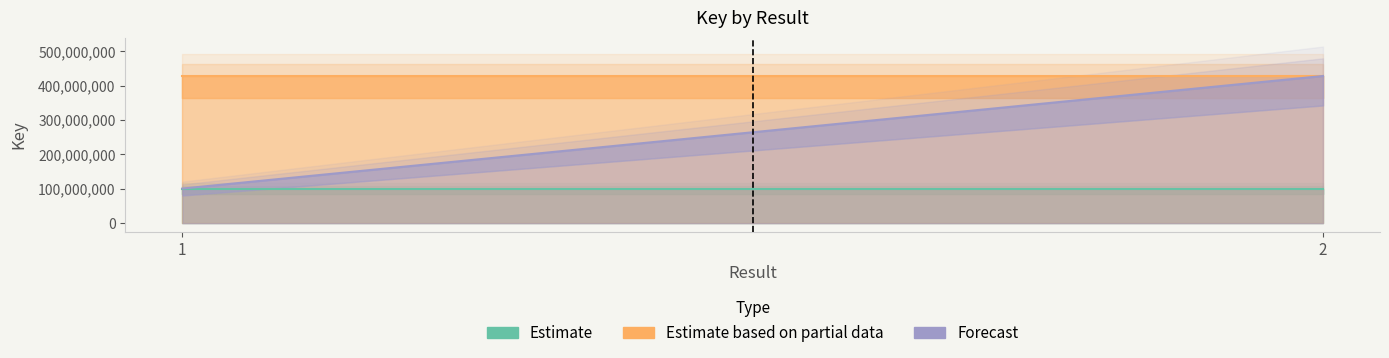

Reading left to right, what are all the values shown in this chart?

Estimate: 100778902	100778902
Estimate based on partial data: 427833891	427833891
Forecast: 100778902	427833891